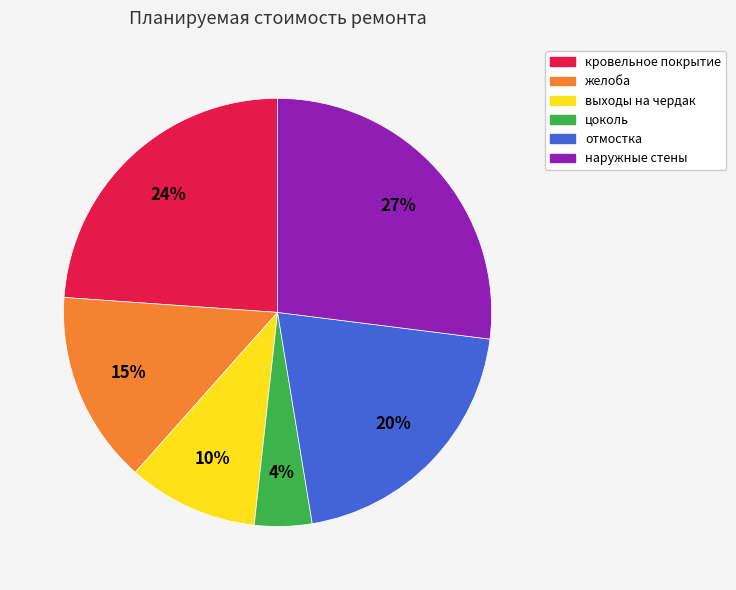

What is the smallest slice in the pie chart?

цоколь